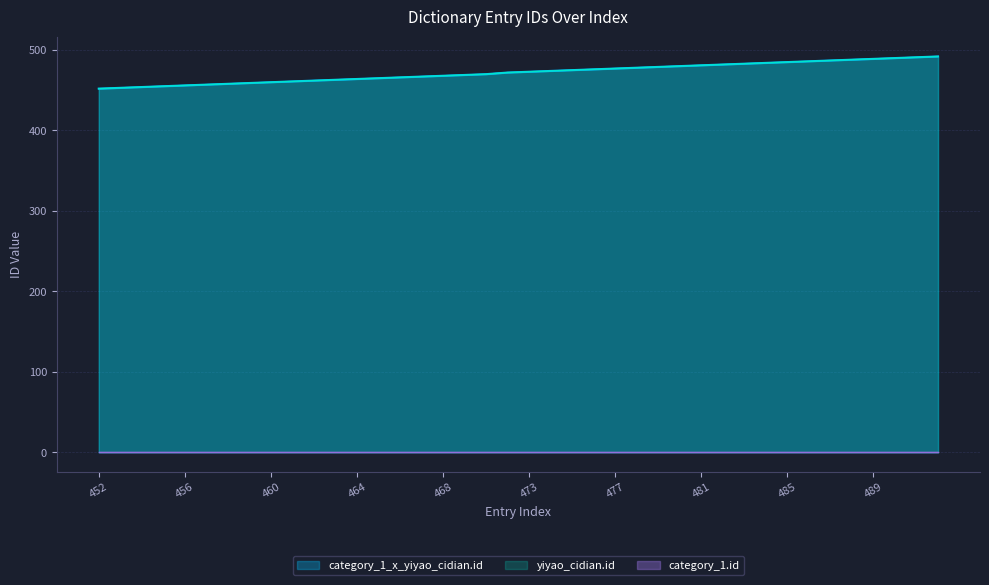

Does the chart display data point markers on the line(s)?

No